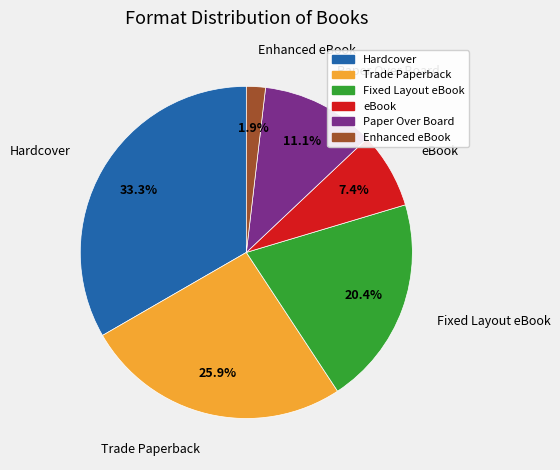

How many segments does this pie chart have?

6